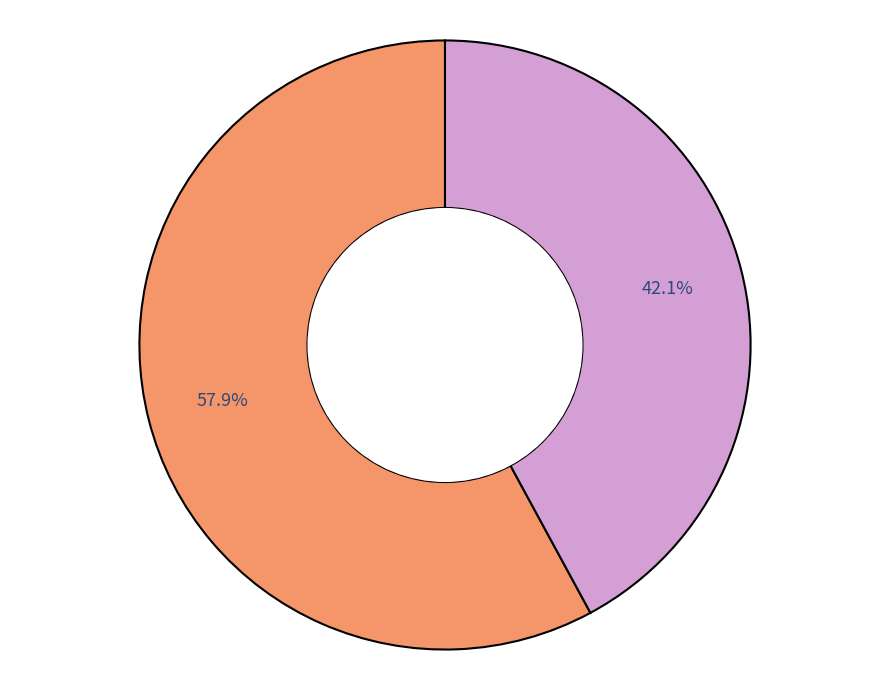

Is there any slice that represents more than half of the pie?

Yes